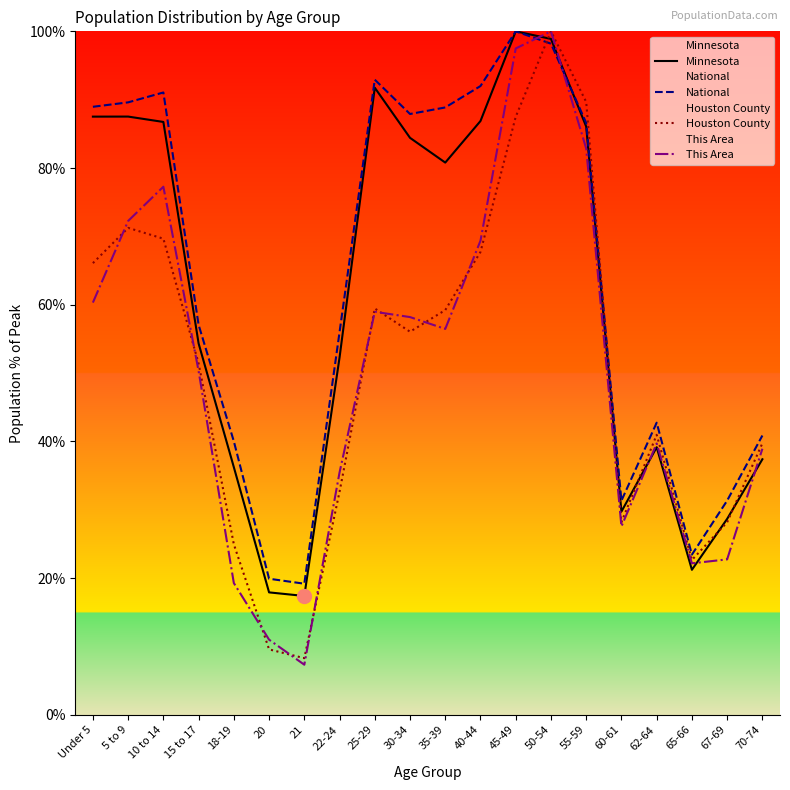

What are all the series names shown in the legend?

Minnesota, National, Houston County, This Area